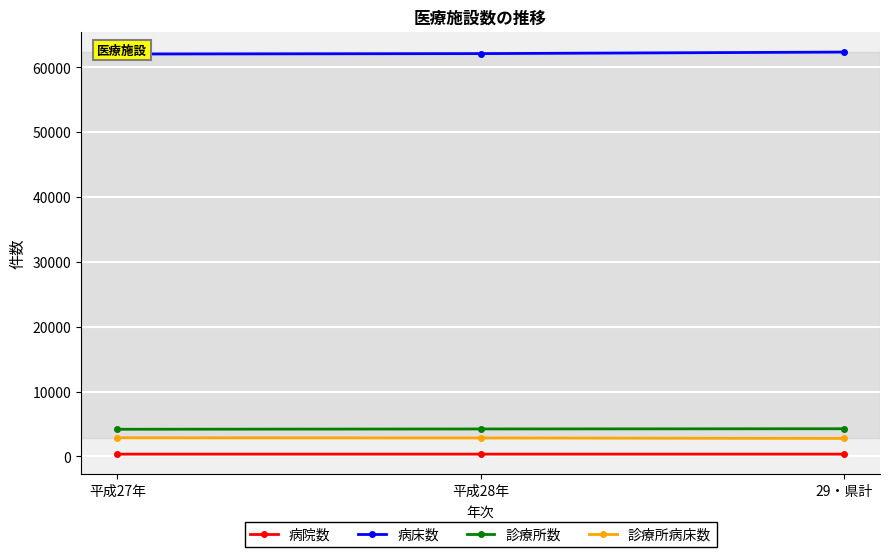

What is the sum of the 診療所数 values at 平成27年 and 29・県計?

8441